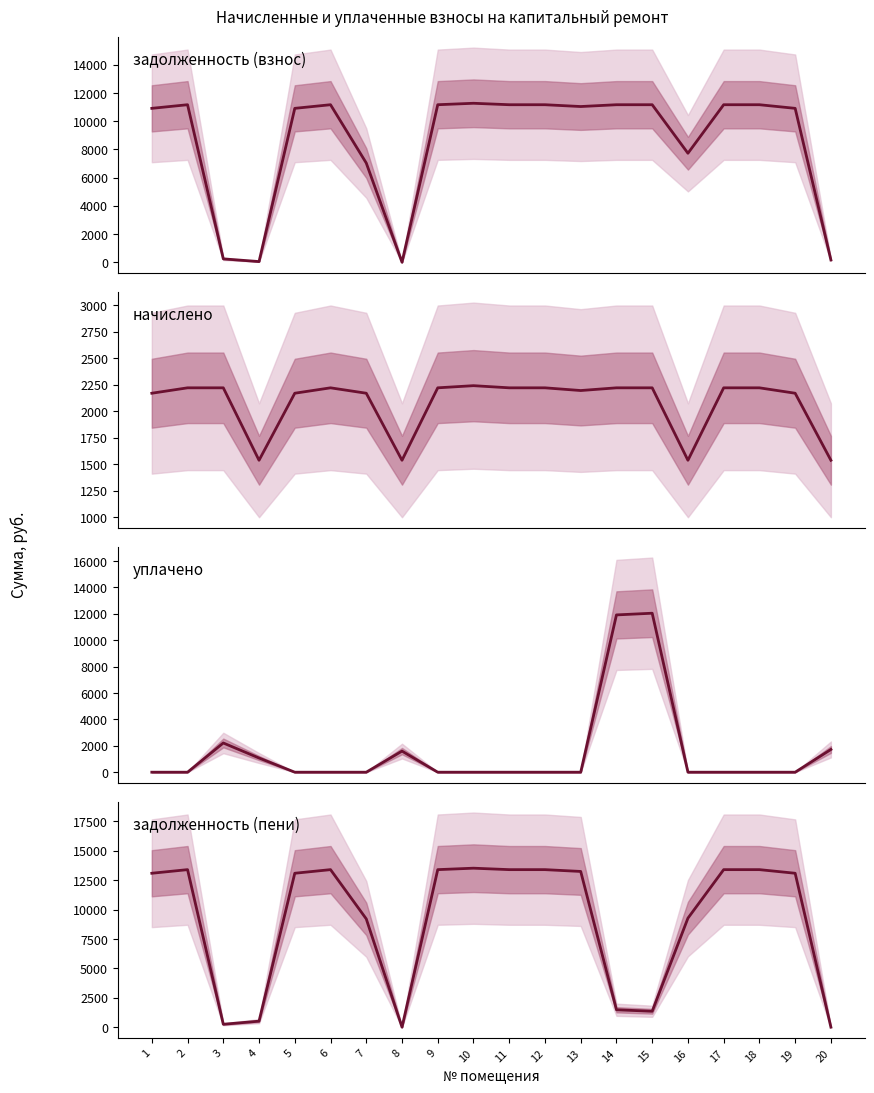

Which has a higher value, 17 or 19?

17